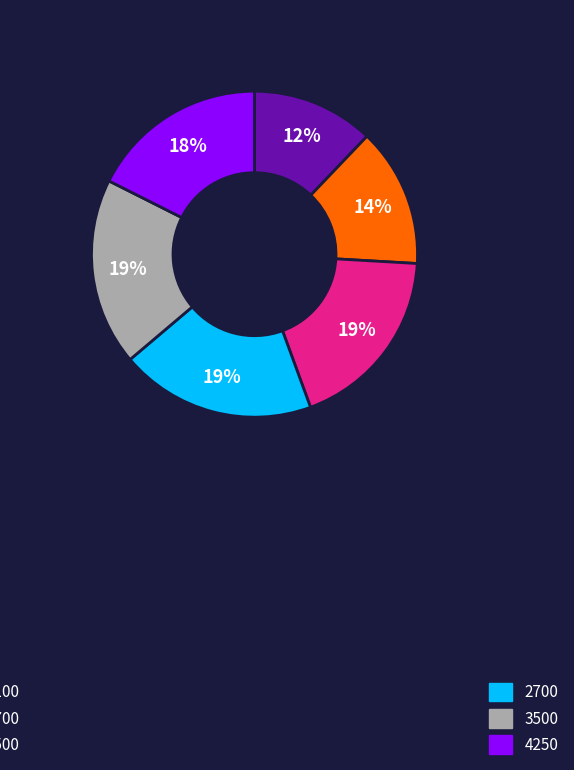

Is there a majority slice in this chart?

No